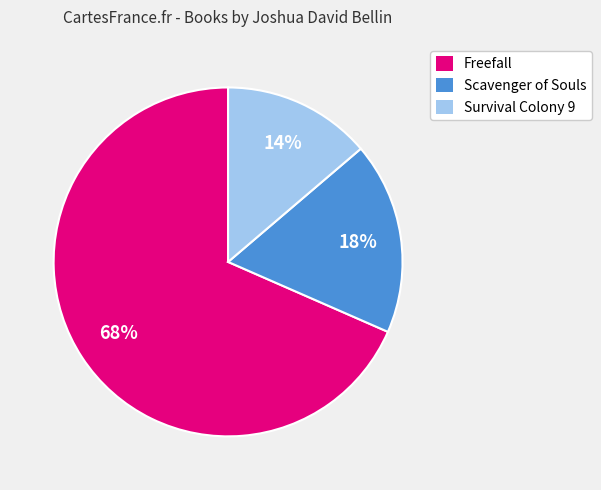

To the nearest percent, what is the combined percentage of Survival Colony 9 and Freefall?

82%